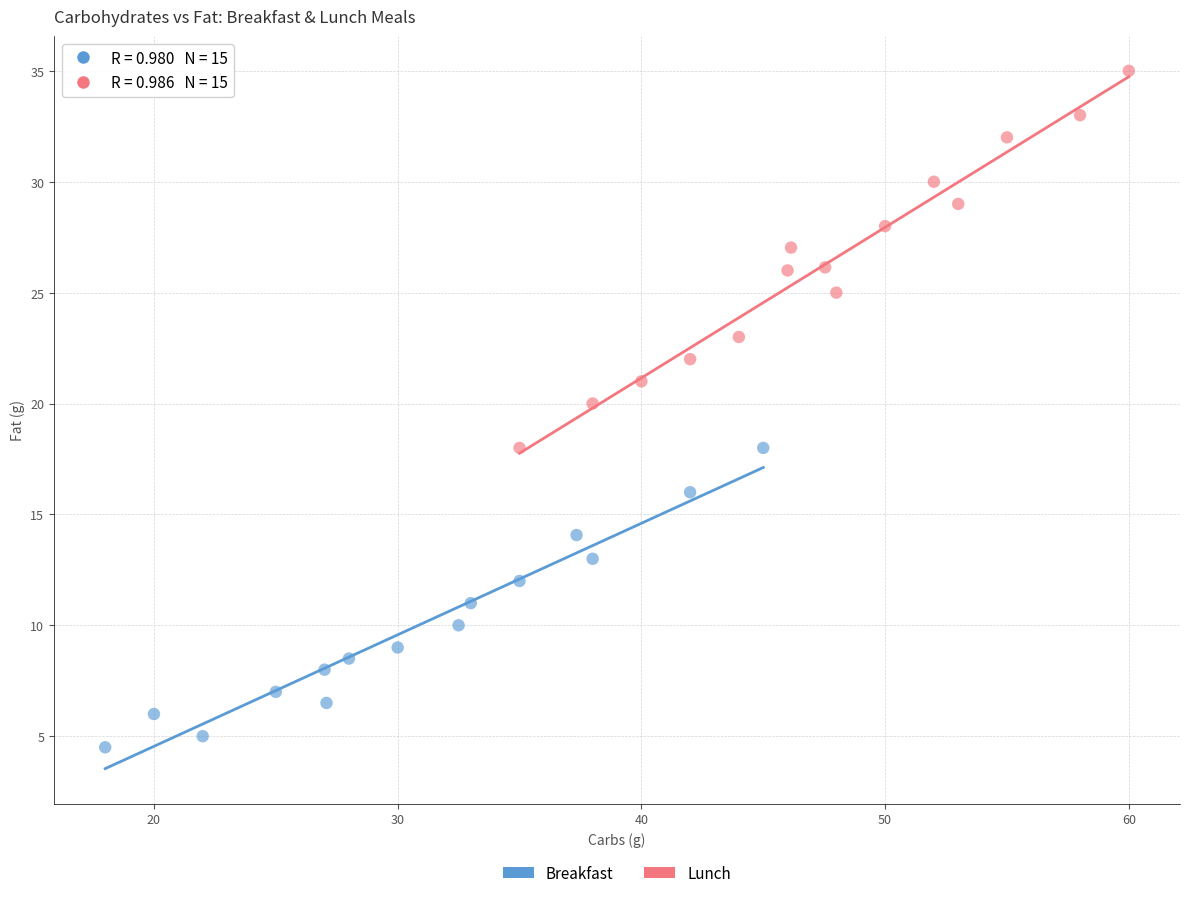

Which series contains the lowest Y value?

Breakfast